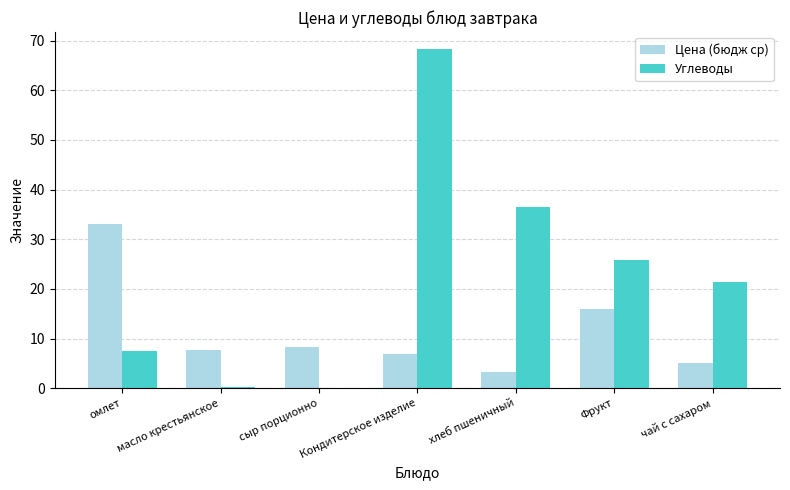

What is the average value of the Углеводы series?

22.8